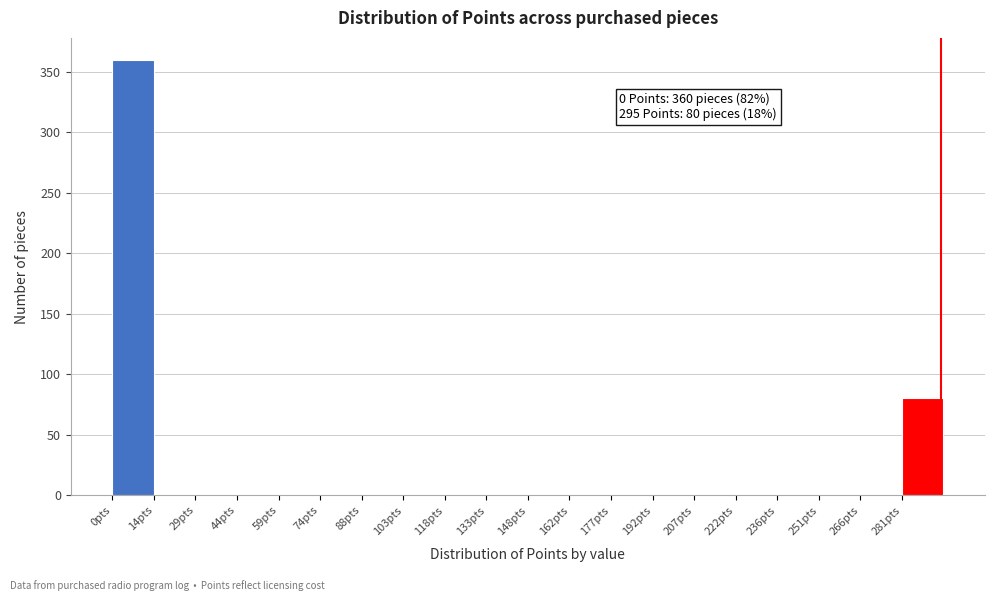

Which range on the x-axis has the tallest bar?

0.0 to 14.8